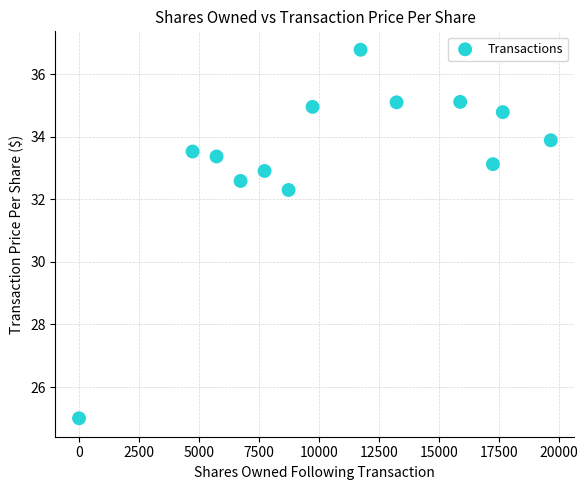

What is the range of Y values (max minus min)?

11.8